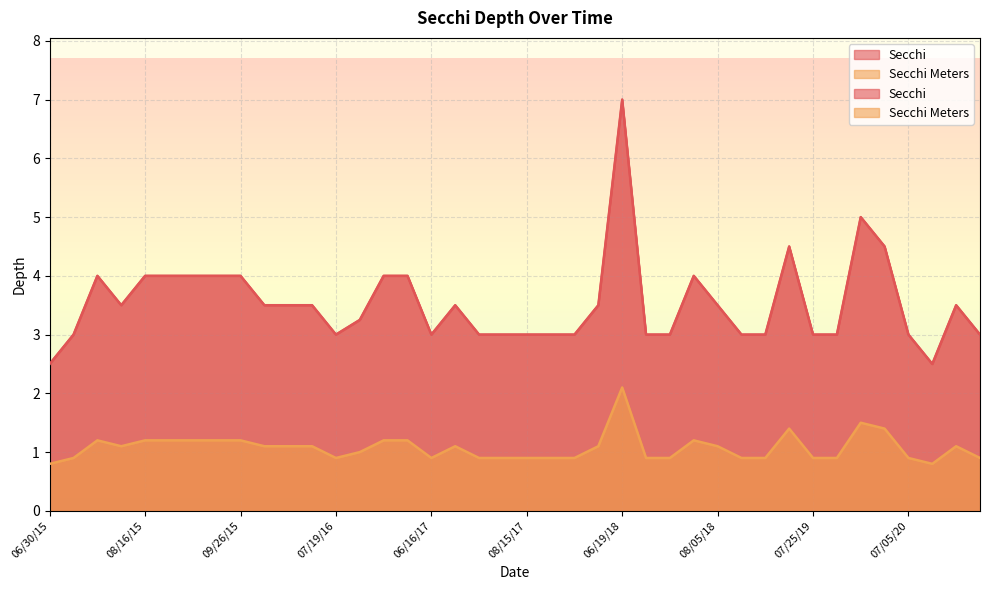

True or false: Secchi Meters has a value of 0.9 at 09/24/17.

True